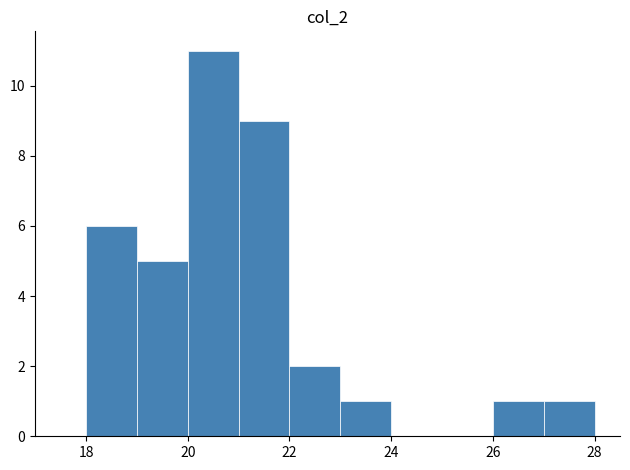

How tall is the bar that spans 20 to 21 on the x-axis? The values are not printed on the chart, so give them approximately, as read against the axis.

11